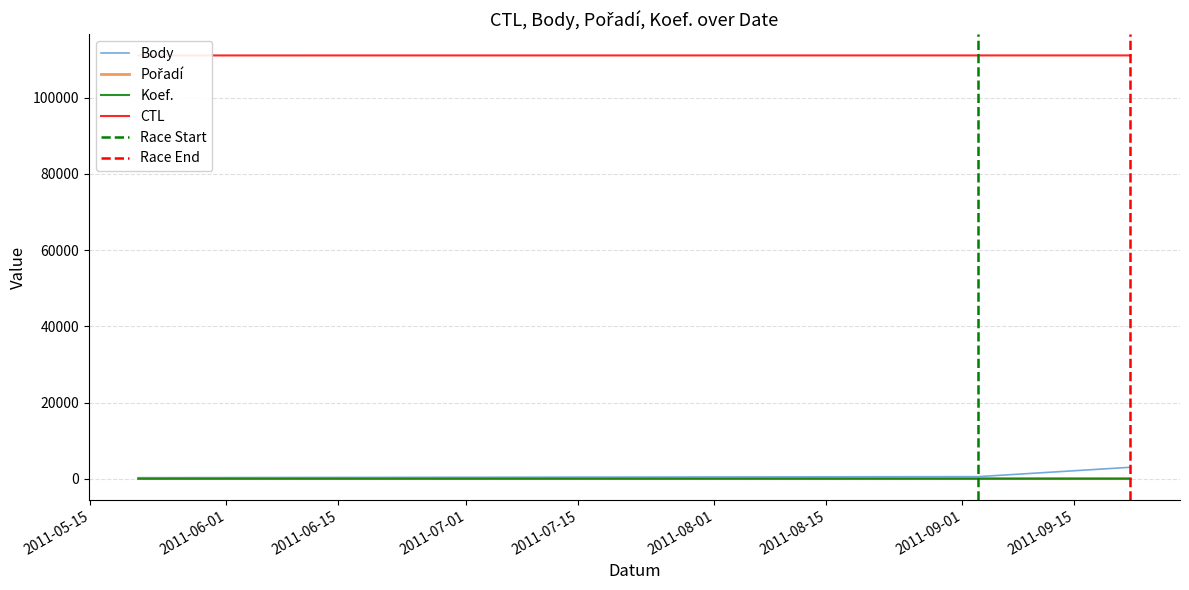

At which label is Pořadí closest to 8?

2011-09-03